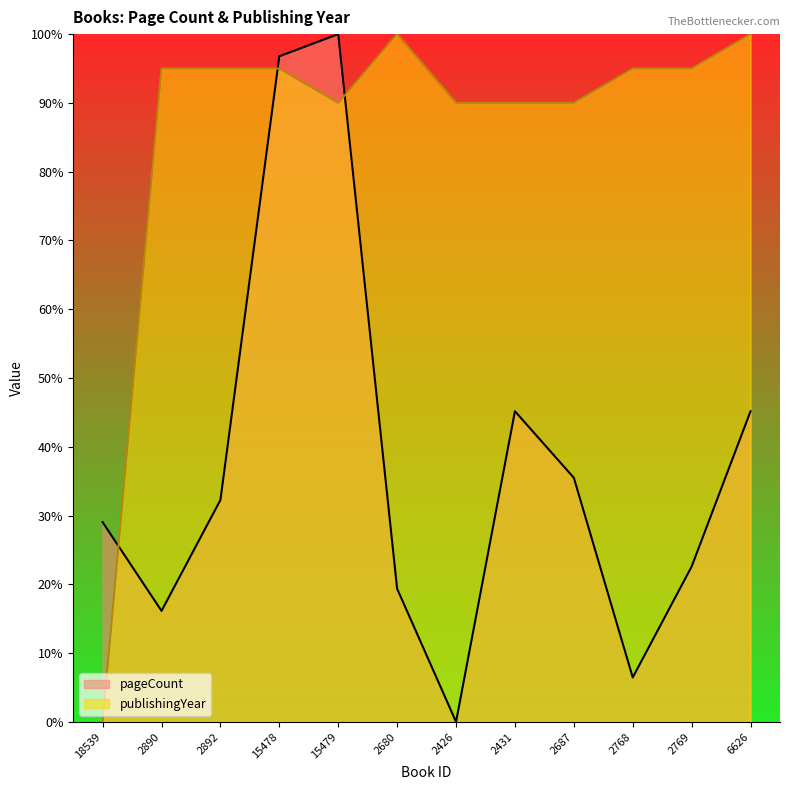

What is the spread (max minus min) of values at 2431?

0.4